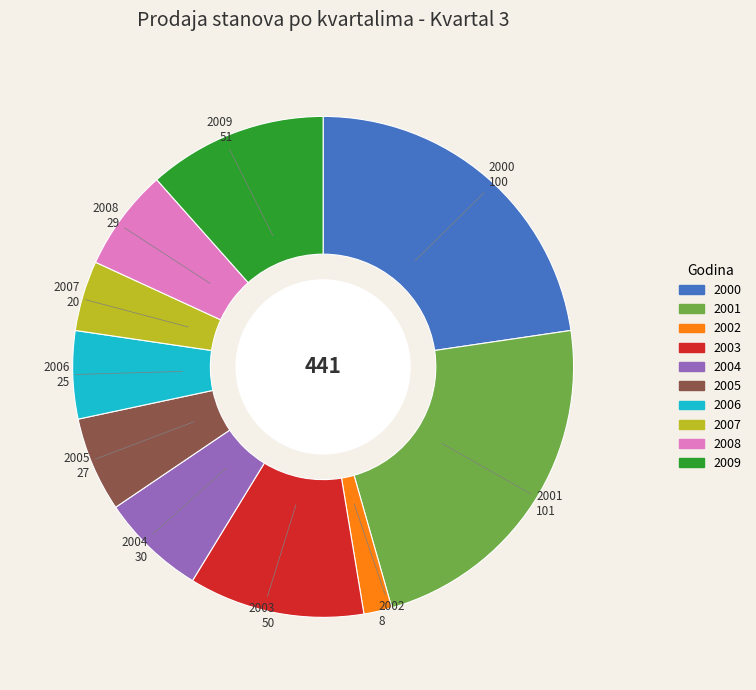

What is the ratio of the value at 2007 to the value at 2008?

0.7